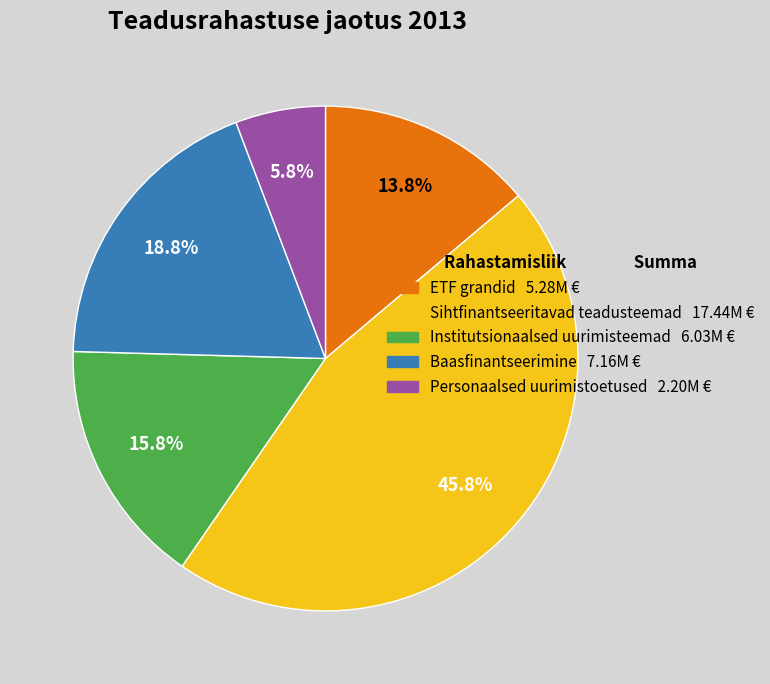

Does Baasfinantseerimine account for over 50% of the chart?

No